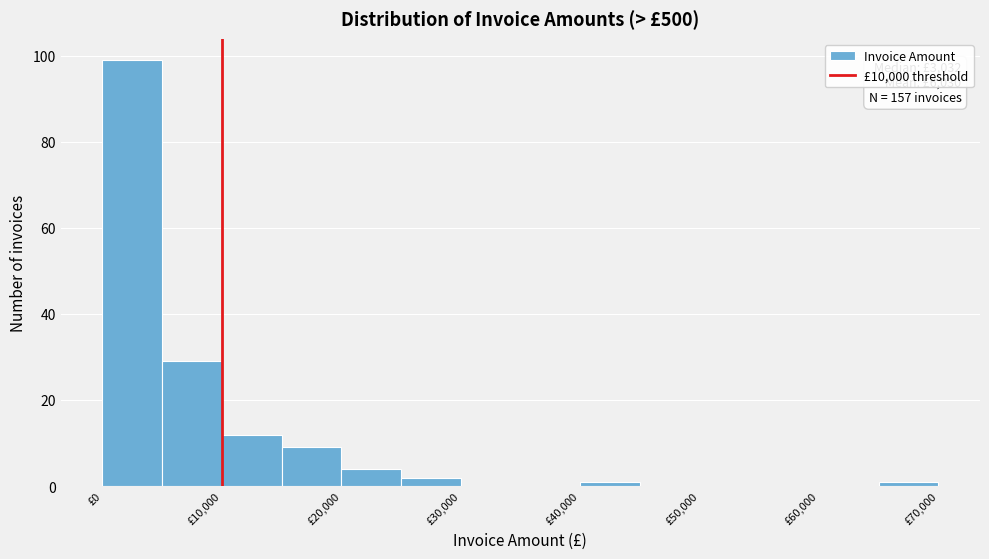

Which range on the x-axis has the tallest bar?

0 to 5000